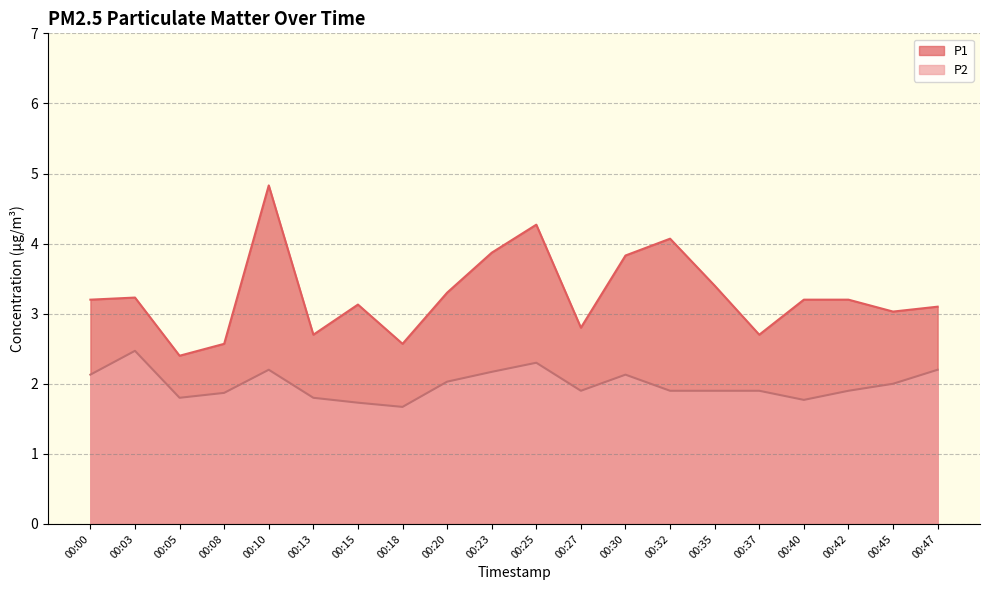

How many lines are shown in the chart?

2